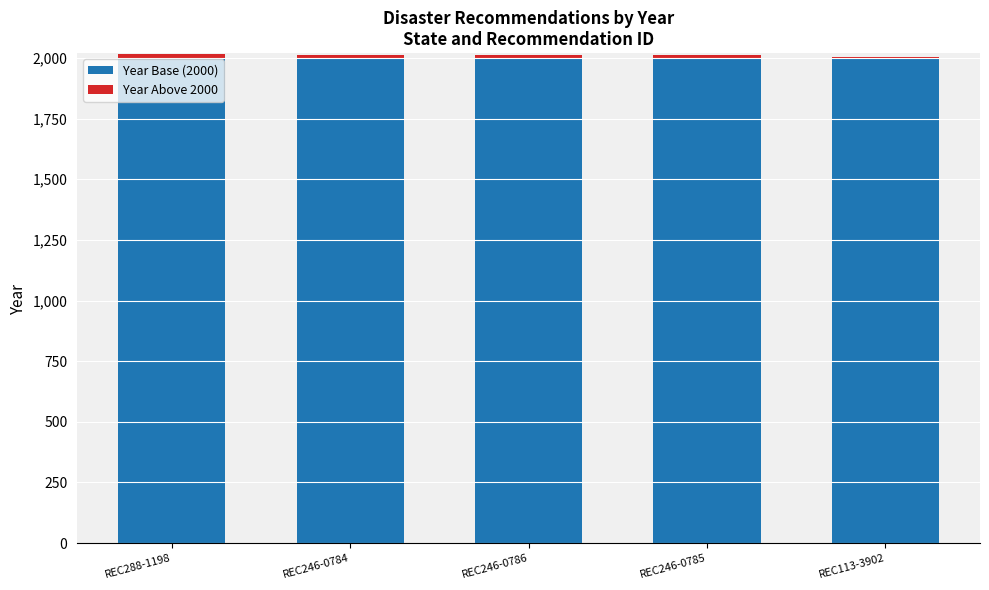

True or false: Year Base (2000) has a value of 2000 at REC288-1198.

True